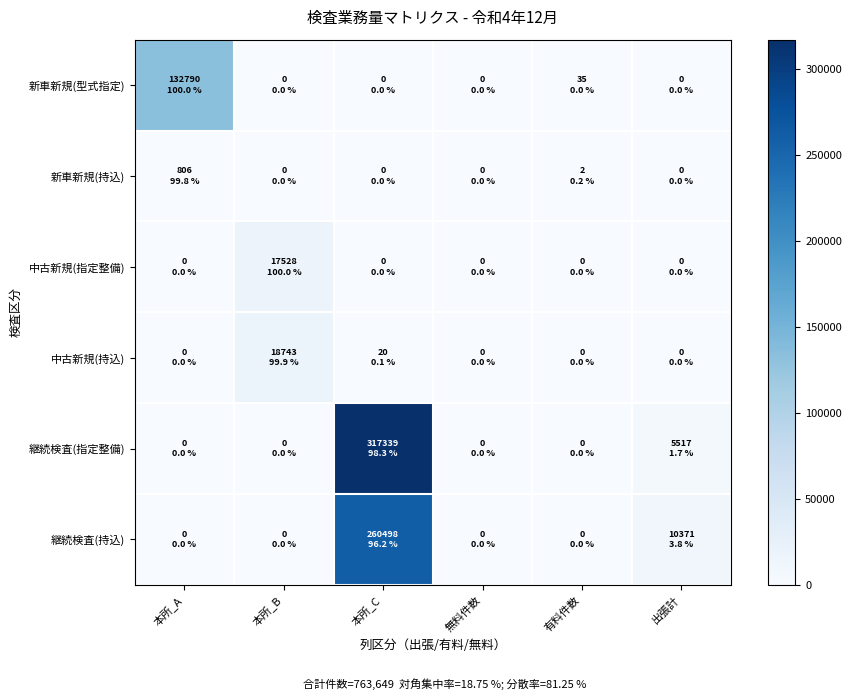

Rank the series by their maximum value, from lowest to highest.

新車新規(持込), 中古新規(指定整備), 中古新規(持込), 新車新規(型式指定), 継続検査(持込), 継続検査(指定整備)